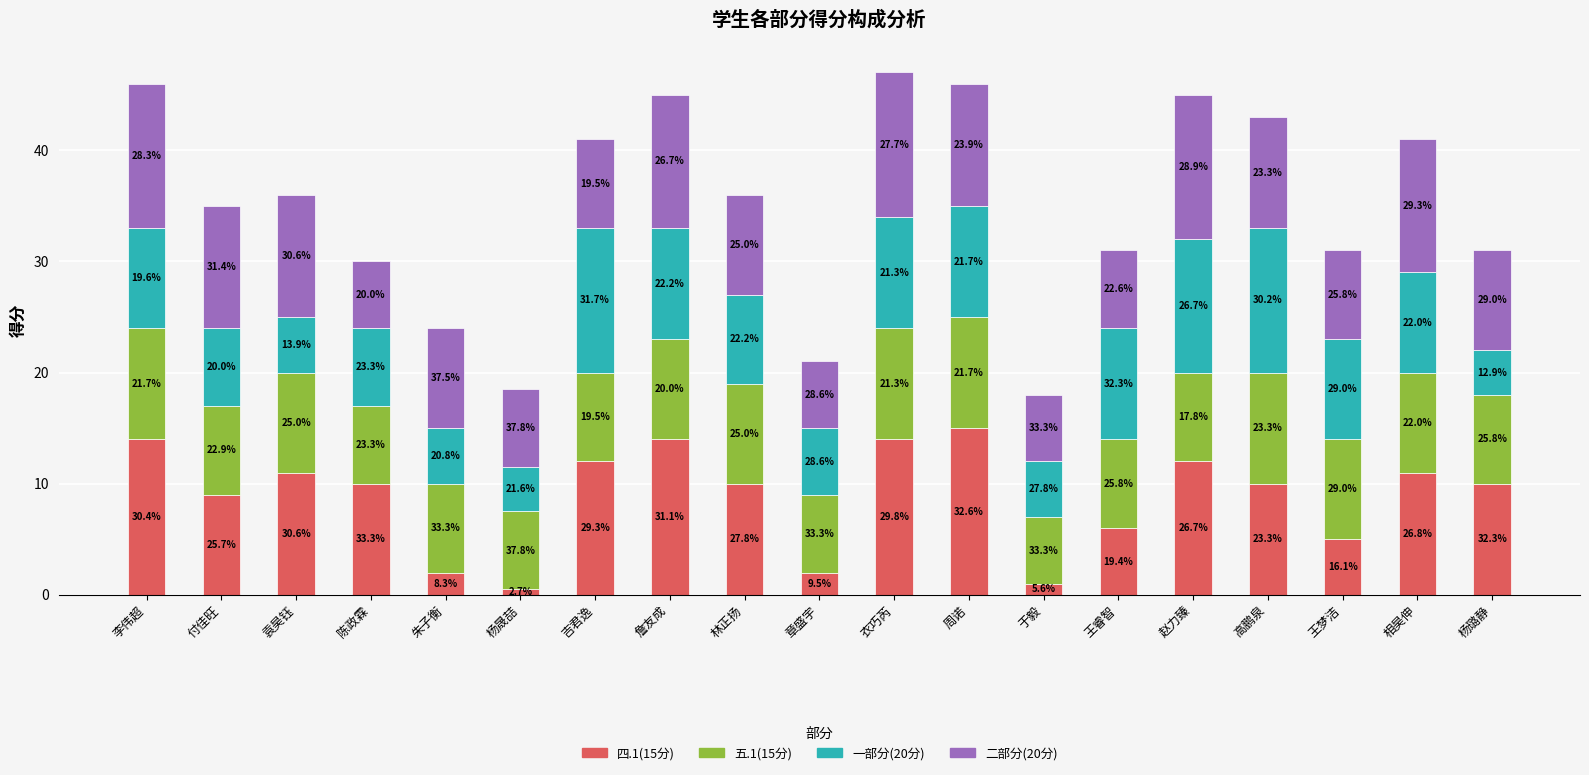

Between 陈政霖 and 朱子衡, which series saw the biggest shift?

四.1(15分)